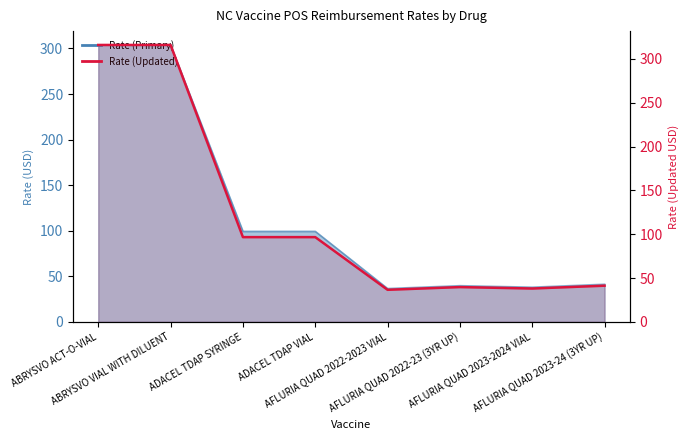

What is the greatest value displayed?

316.0